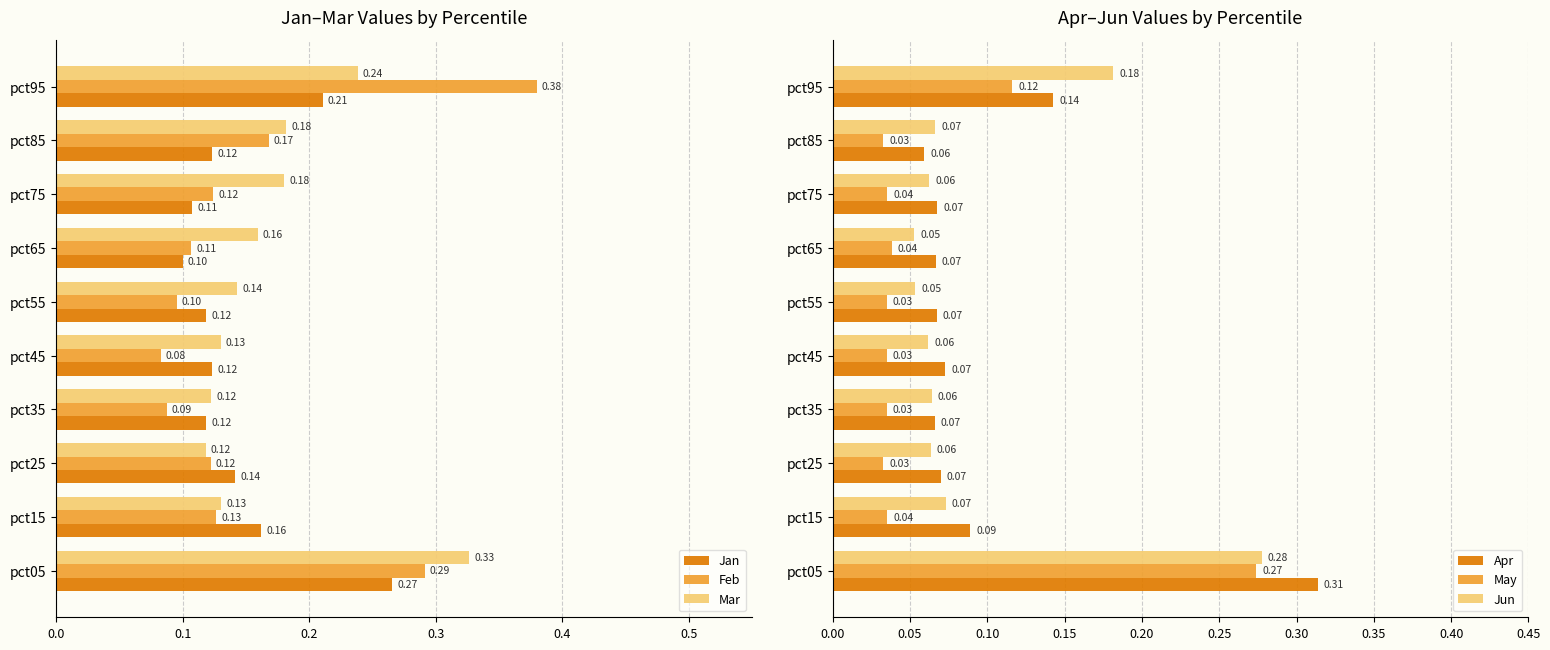

Is the value of Jun at pct65 greater than the value of Apr at pct45?

No